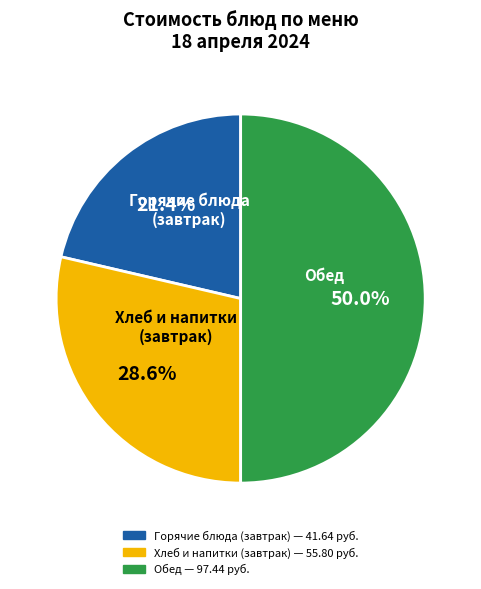

To the nearest percent, what is the average slice percentage?

33%